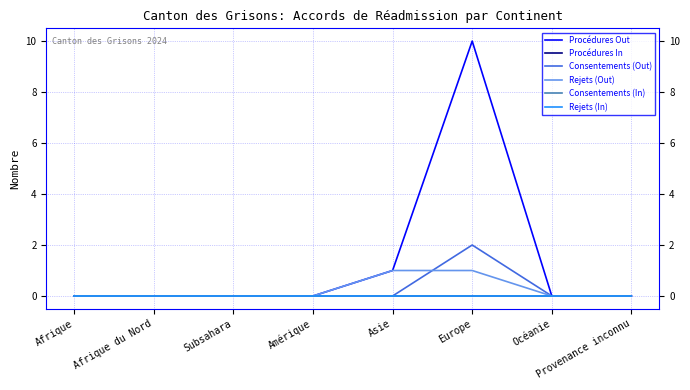

What is the label of the 5th point from the left?

Asie